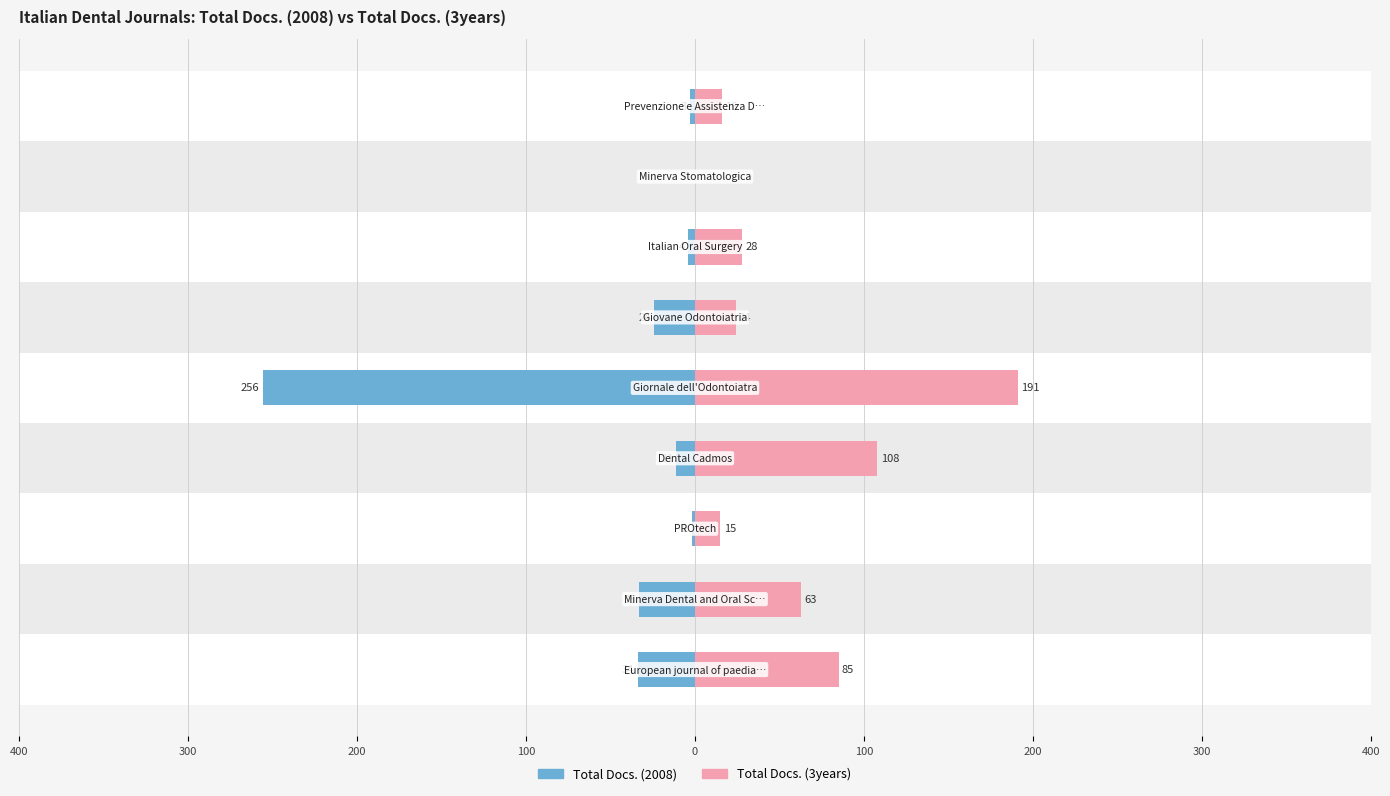

How many data points in Total Docs. (2008) are above -11?

4